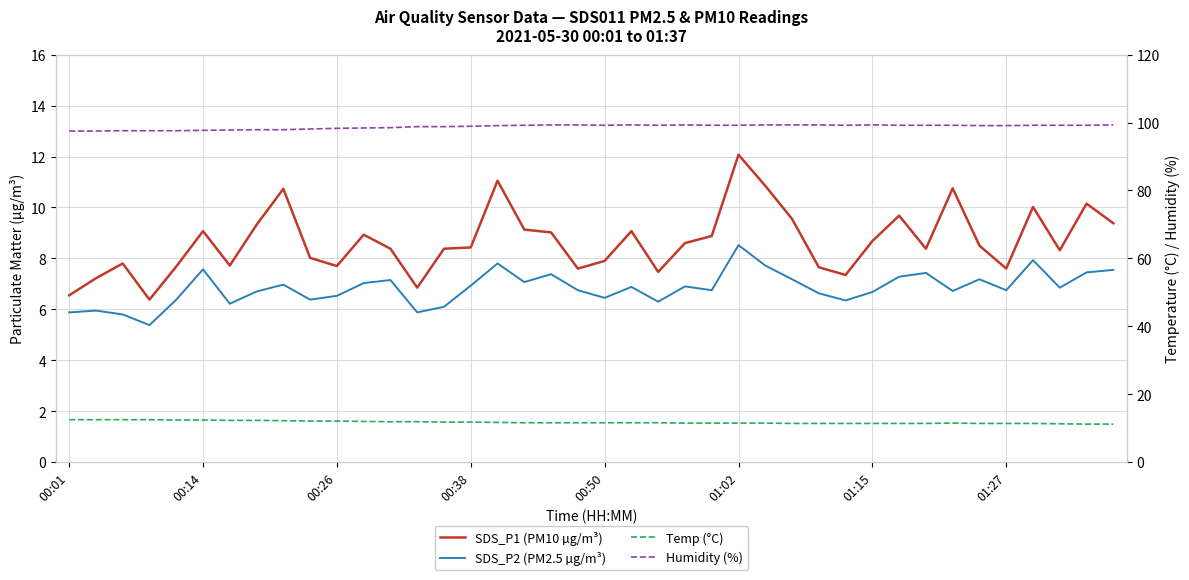

The value of Humidity (%) at 00:38 is 69.0. True or false?

False